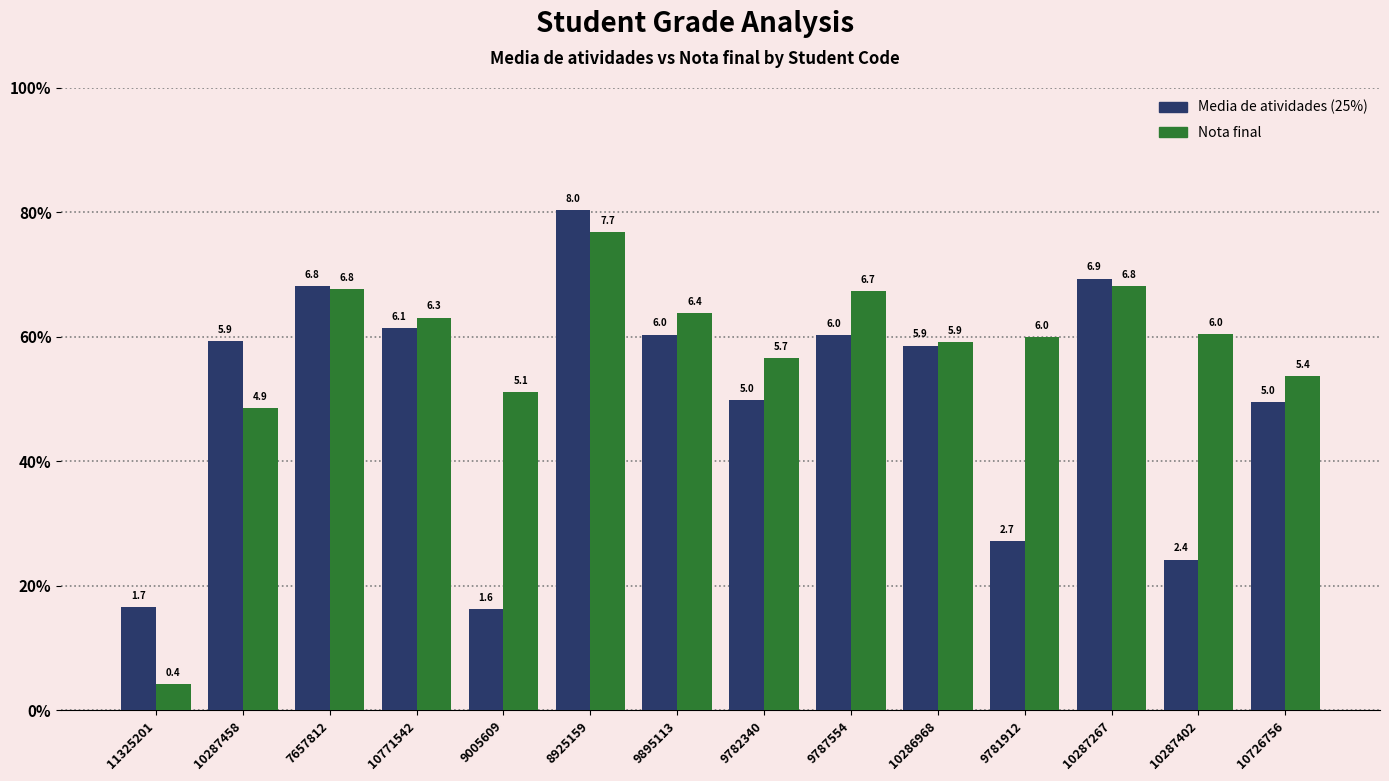

Read the Nota final value at 9781912.

6.0